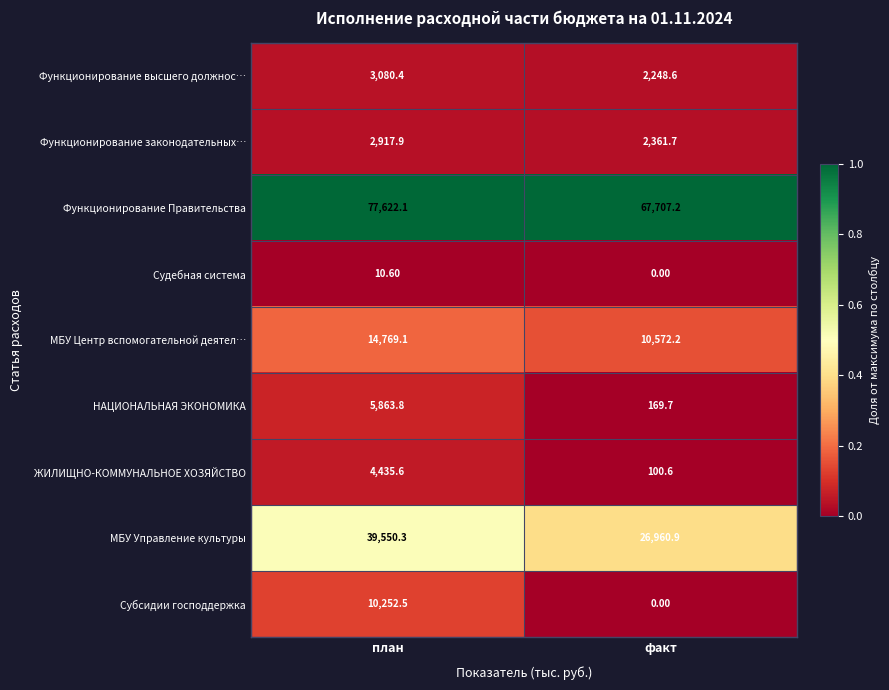

Between план and факт, which series saw the biggest shift?

МБУ Управление культуры